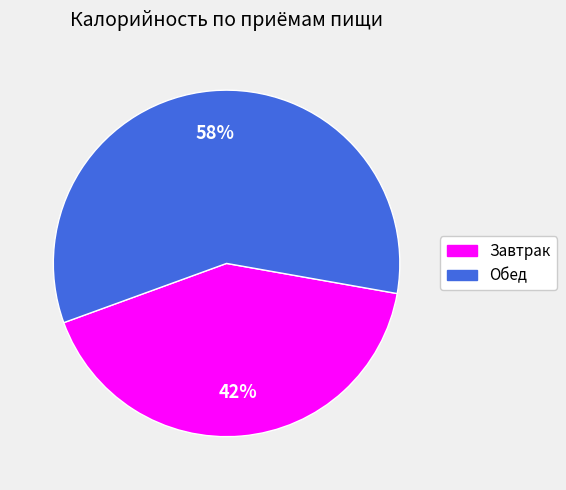

Is Завтрак the majority of the pie?

No